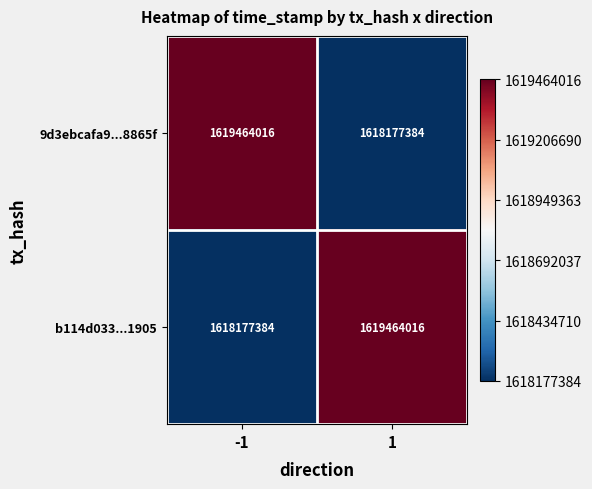

Reading left to right, transcribe all the data shown in this chart.

9d3ebcafa9...8865f: -1=1619464016	1=1618177384
b114d033...1905: -1=1618177384	1=1619464016